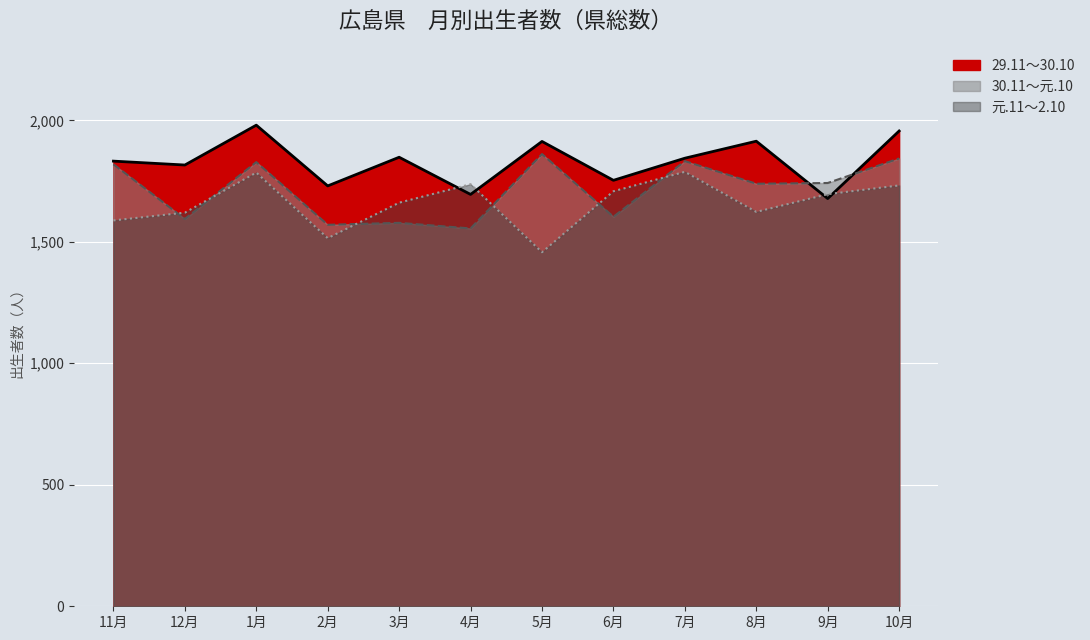

What is the label of the 6th point from the right?

5月